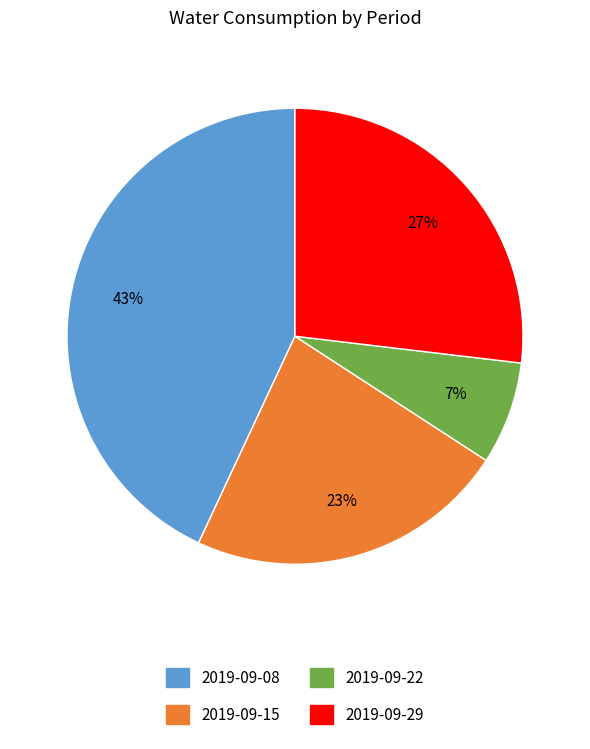

Count the number of slices in the pie.

4